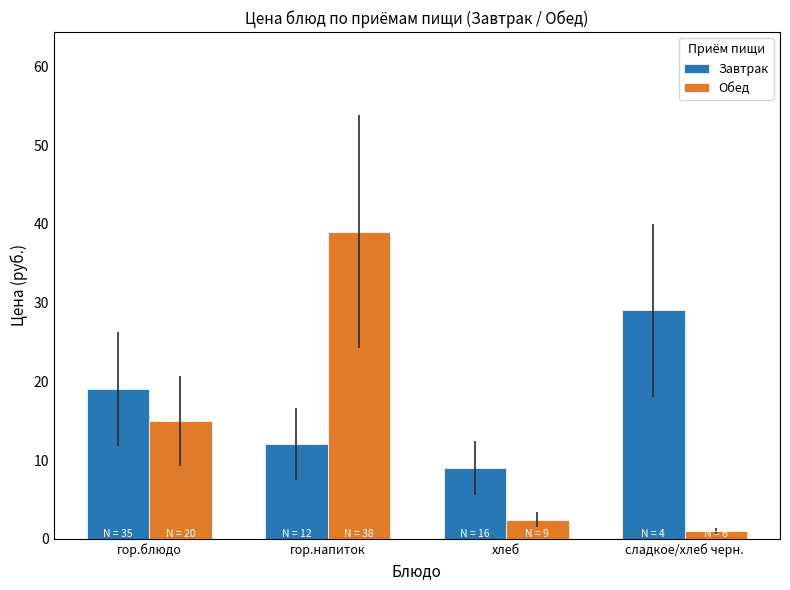

Is the value of Обед at хлеб greater than the value of Завтрак at хлеб?

No